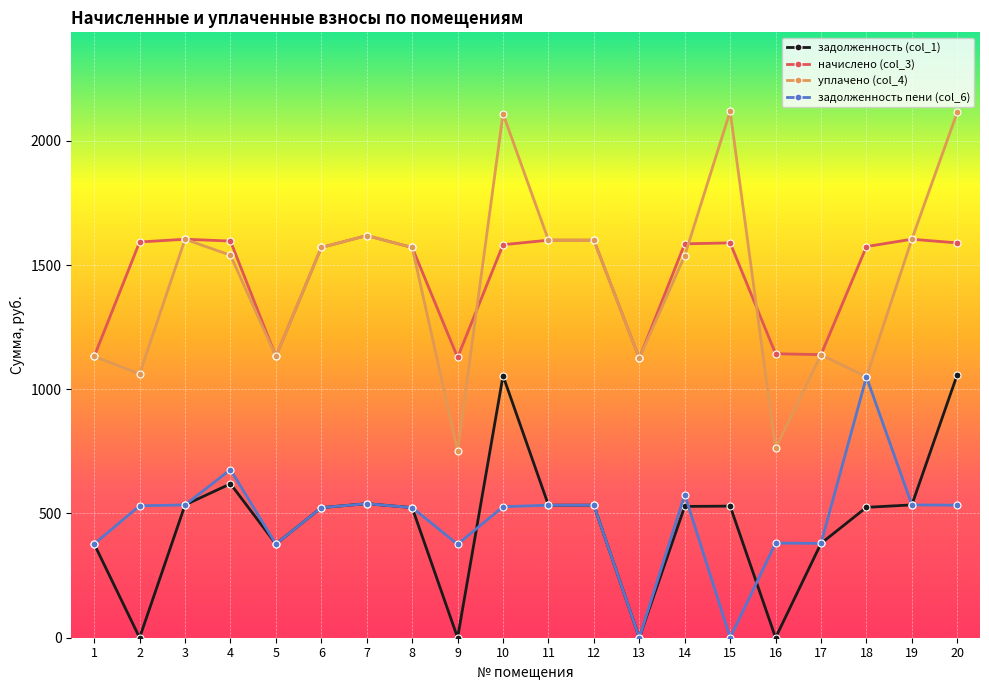

Does the chart display data point markers on the line(s)?

Yes